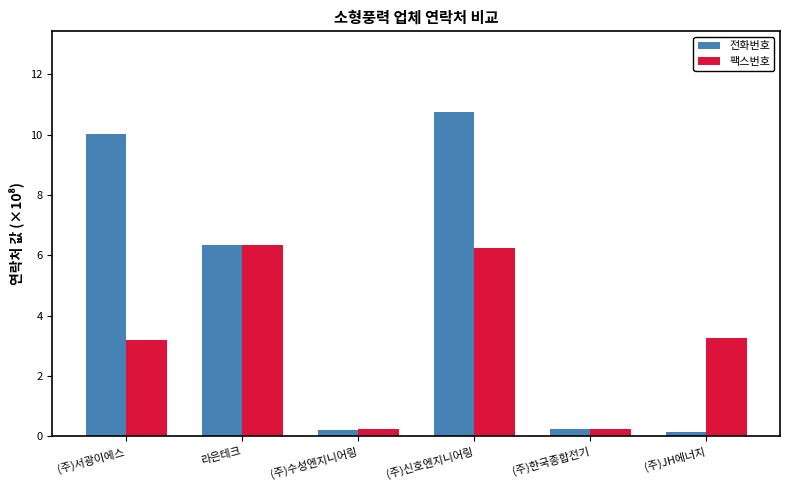

At which label does 팩스번호 first exceed 3?

(주)서광이에스